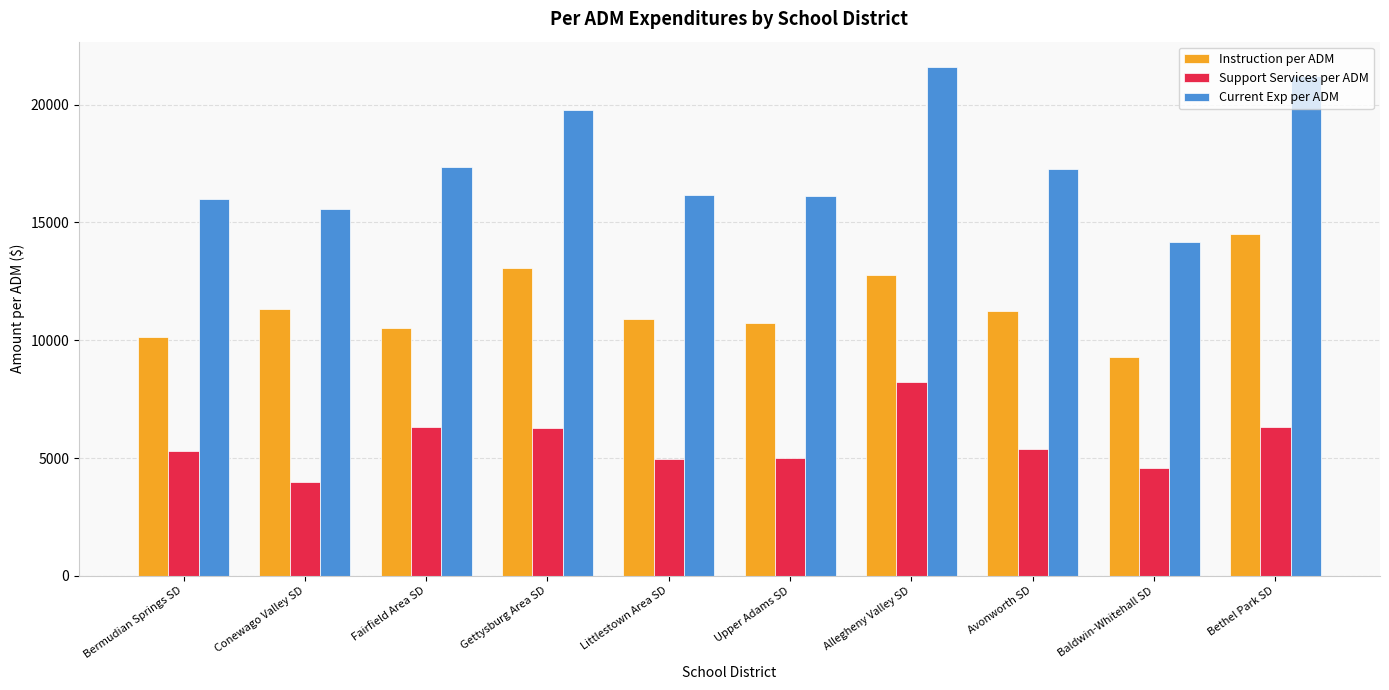

Are the bars horizontal?

No